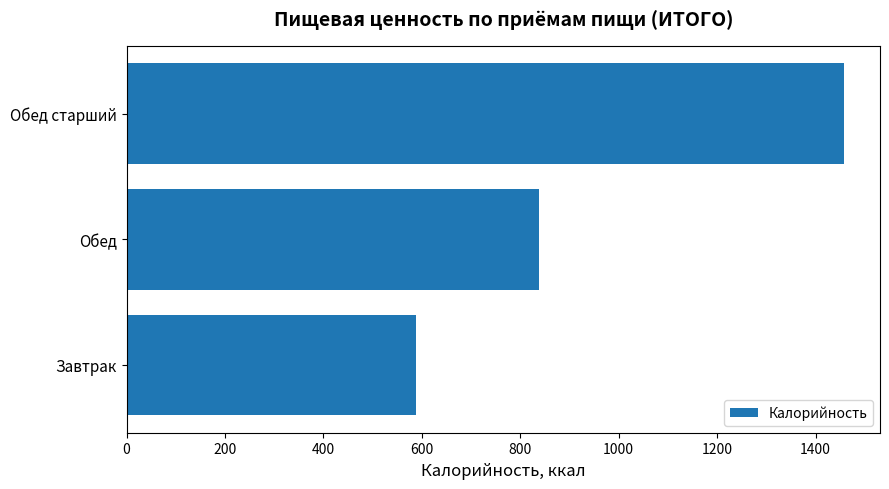

The chart shows a value of 212 at Завтрак. True or false?

False